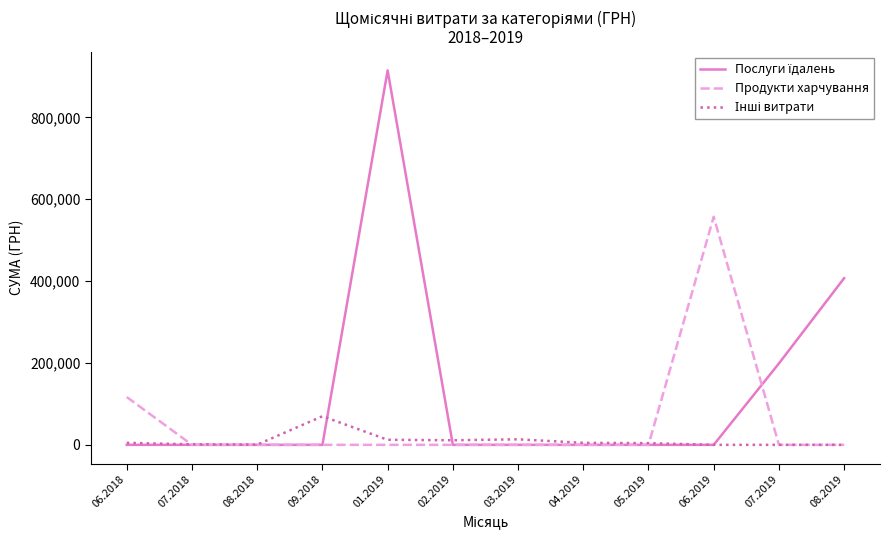

What is the maximum value shown in the chart?

914737.5